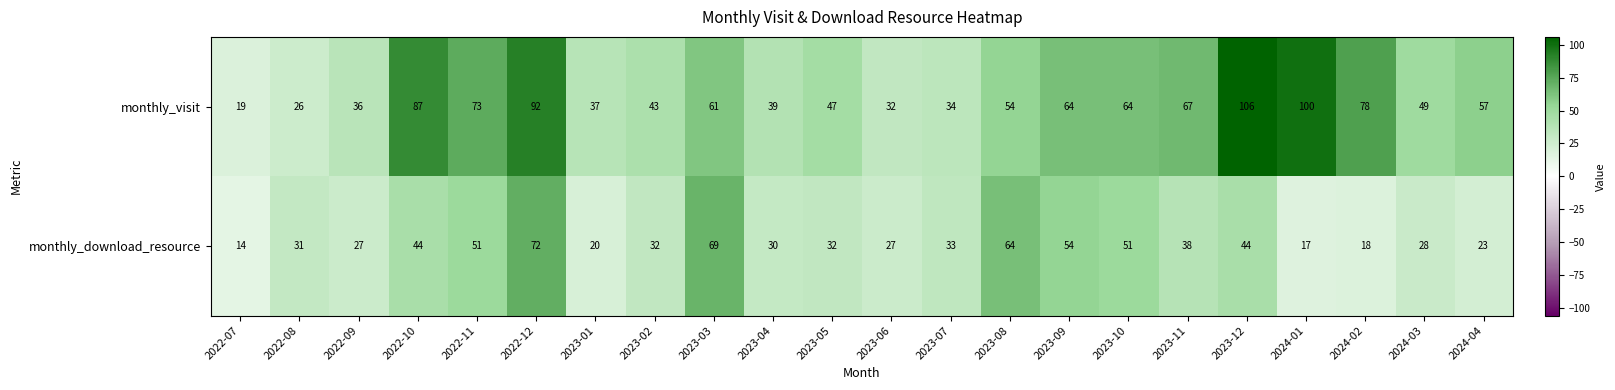

The monthly_visit series shows 26 at 2022-07. True or false?

False